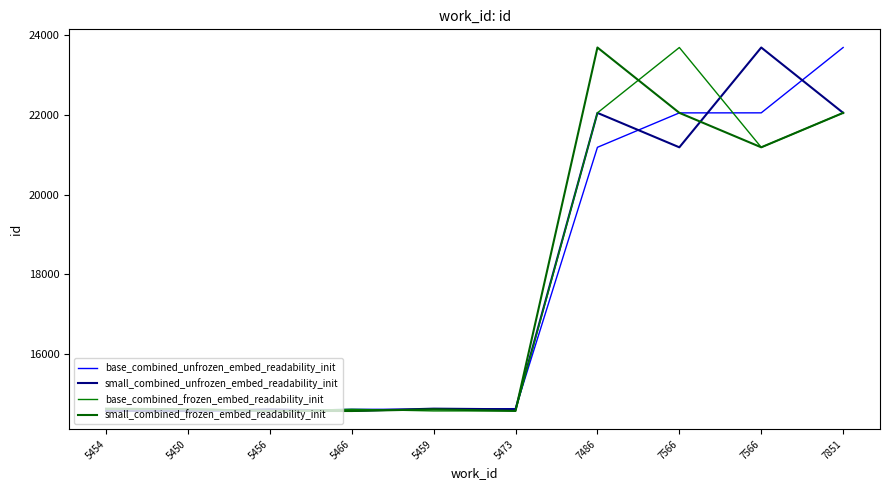

True or false: base_combined_unfrozen_embed_readability_init and small_combined_unfrozen_embed_readability_init cross at least once.

True